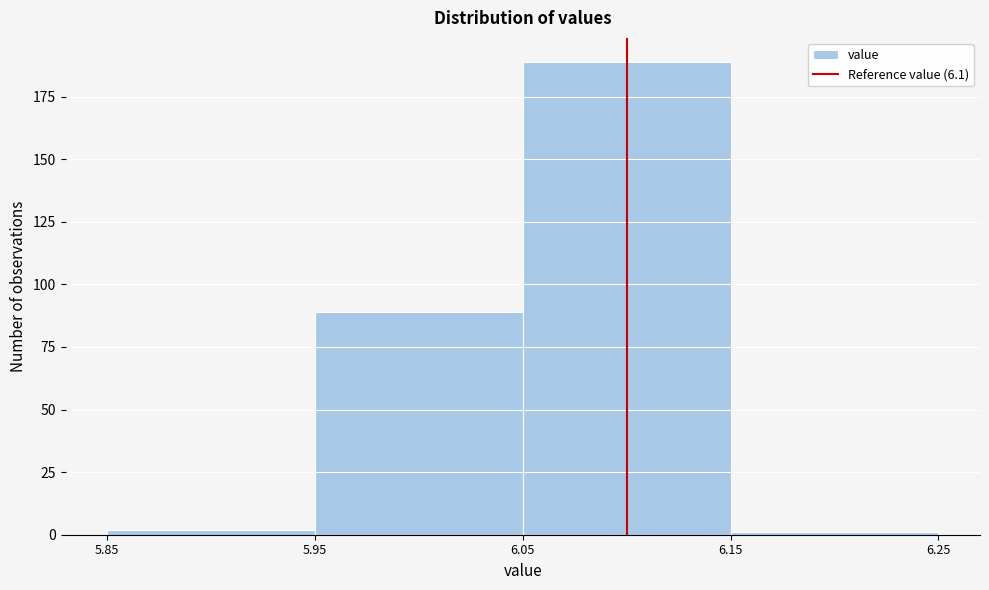

Reading left to right, transcribe this chart: for each bar, give the range it covers on the x-axis and its height. The values are not printed on the chart, so give them approximately, as read against the axis.

5.85 to 5.95: under 5
5.95 to 6.05: 90
6.05 to 6.15: 190
6.15 to 6.25: under 5